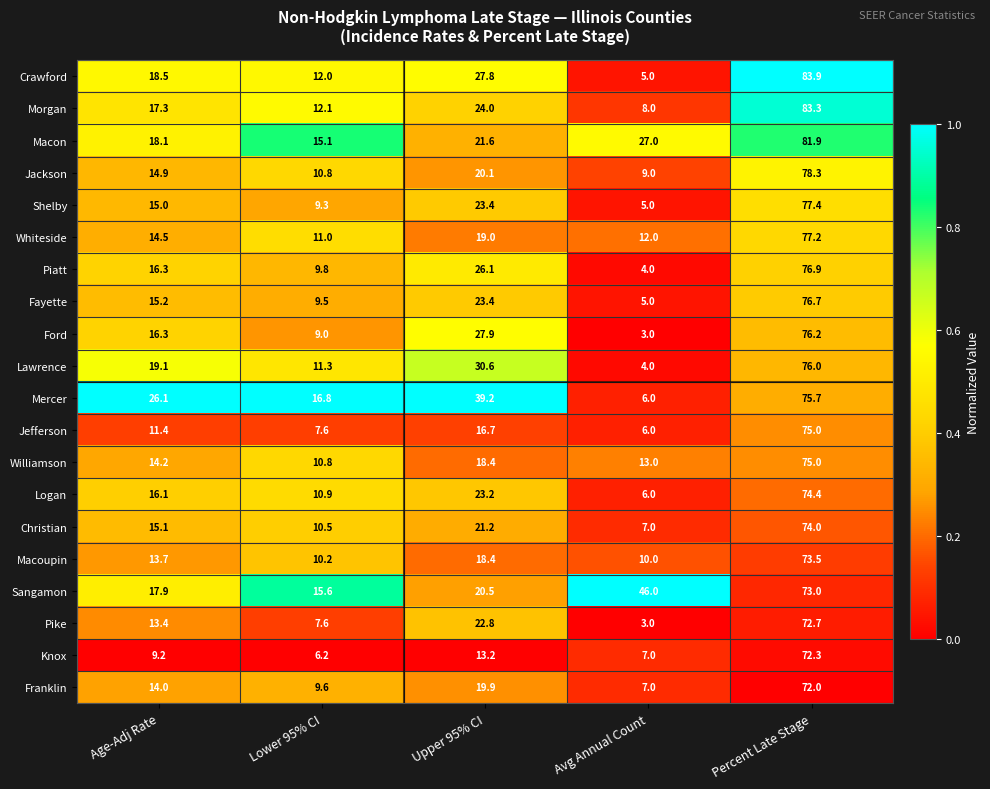

Which series changed the most between Lower 95% CI and Percent Late Stage?

Crawford